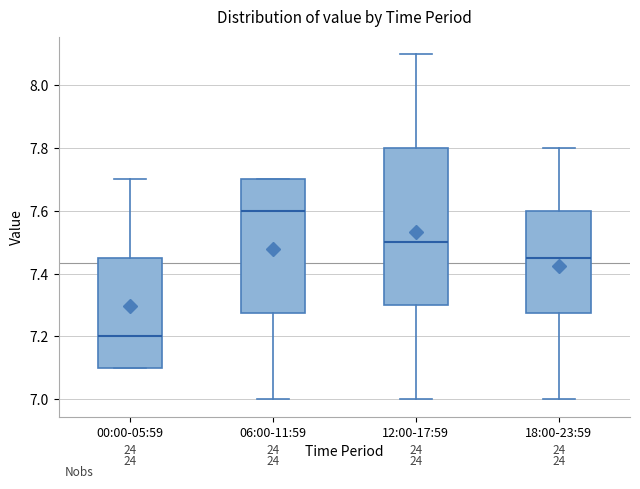

Where is the lower edge of the box for 00:00-05:59 on the y-axis? The values are not printed on the chart, so give them approximately, as read against the axis.

7.10